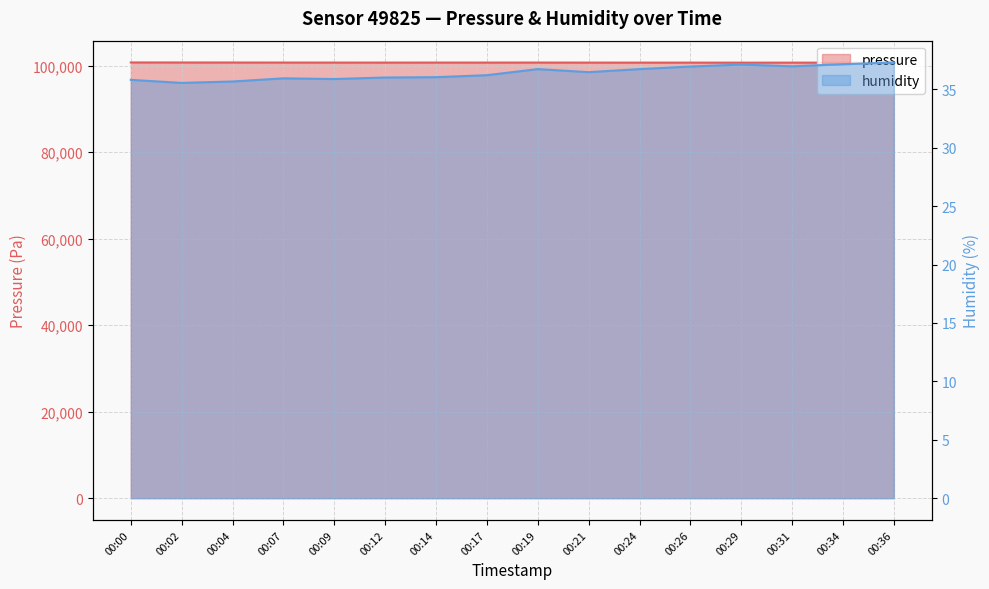

What is the value of the pressure point at the 15th from the left?

100722.5